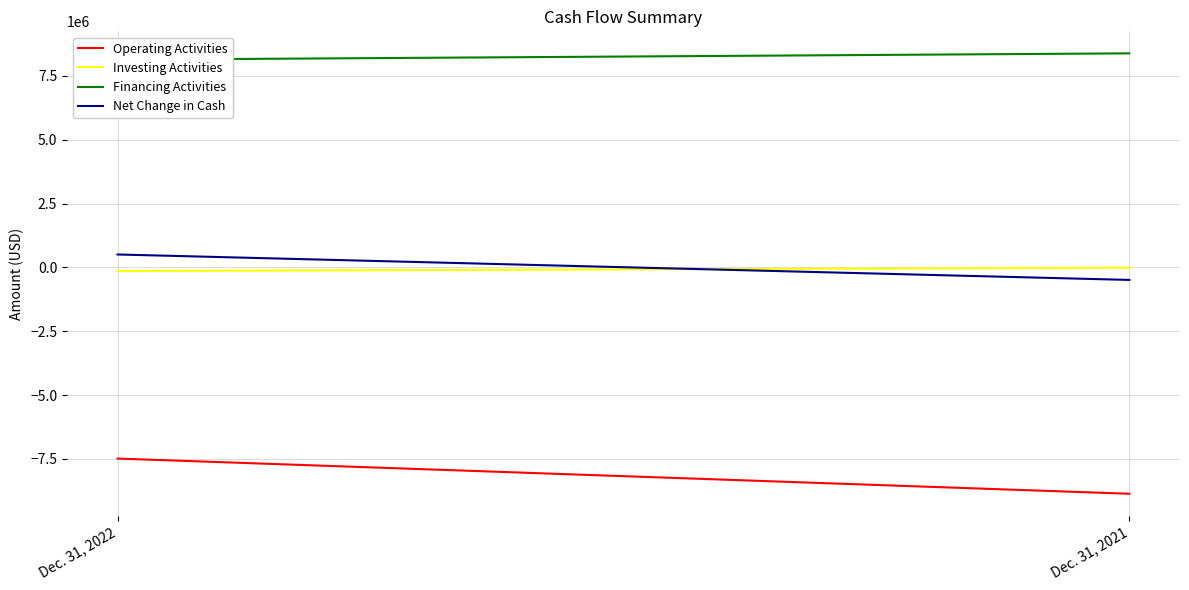

What is the minimum value shown in the chart?

-8864224